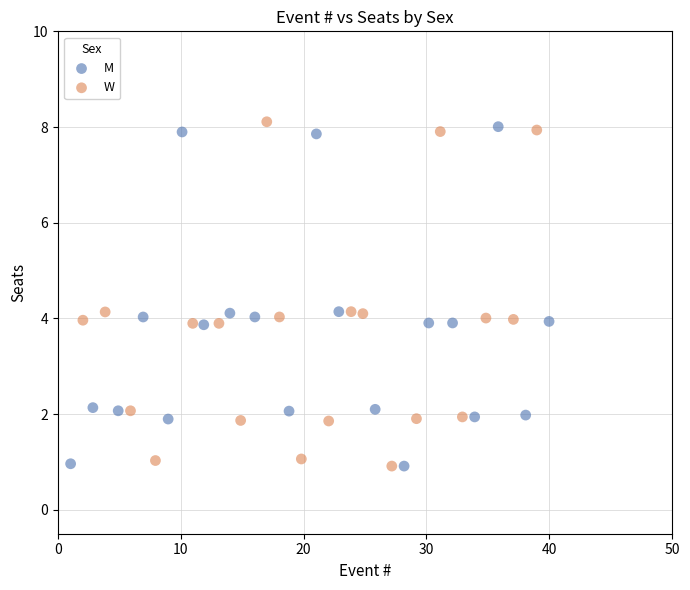

Which series reaches the maximum Y coordinate?

W